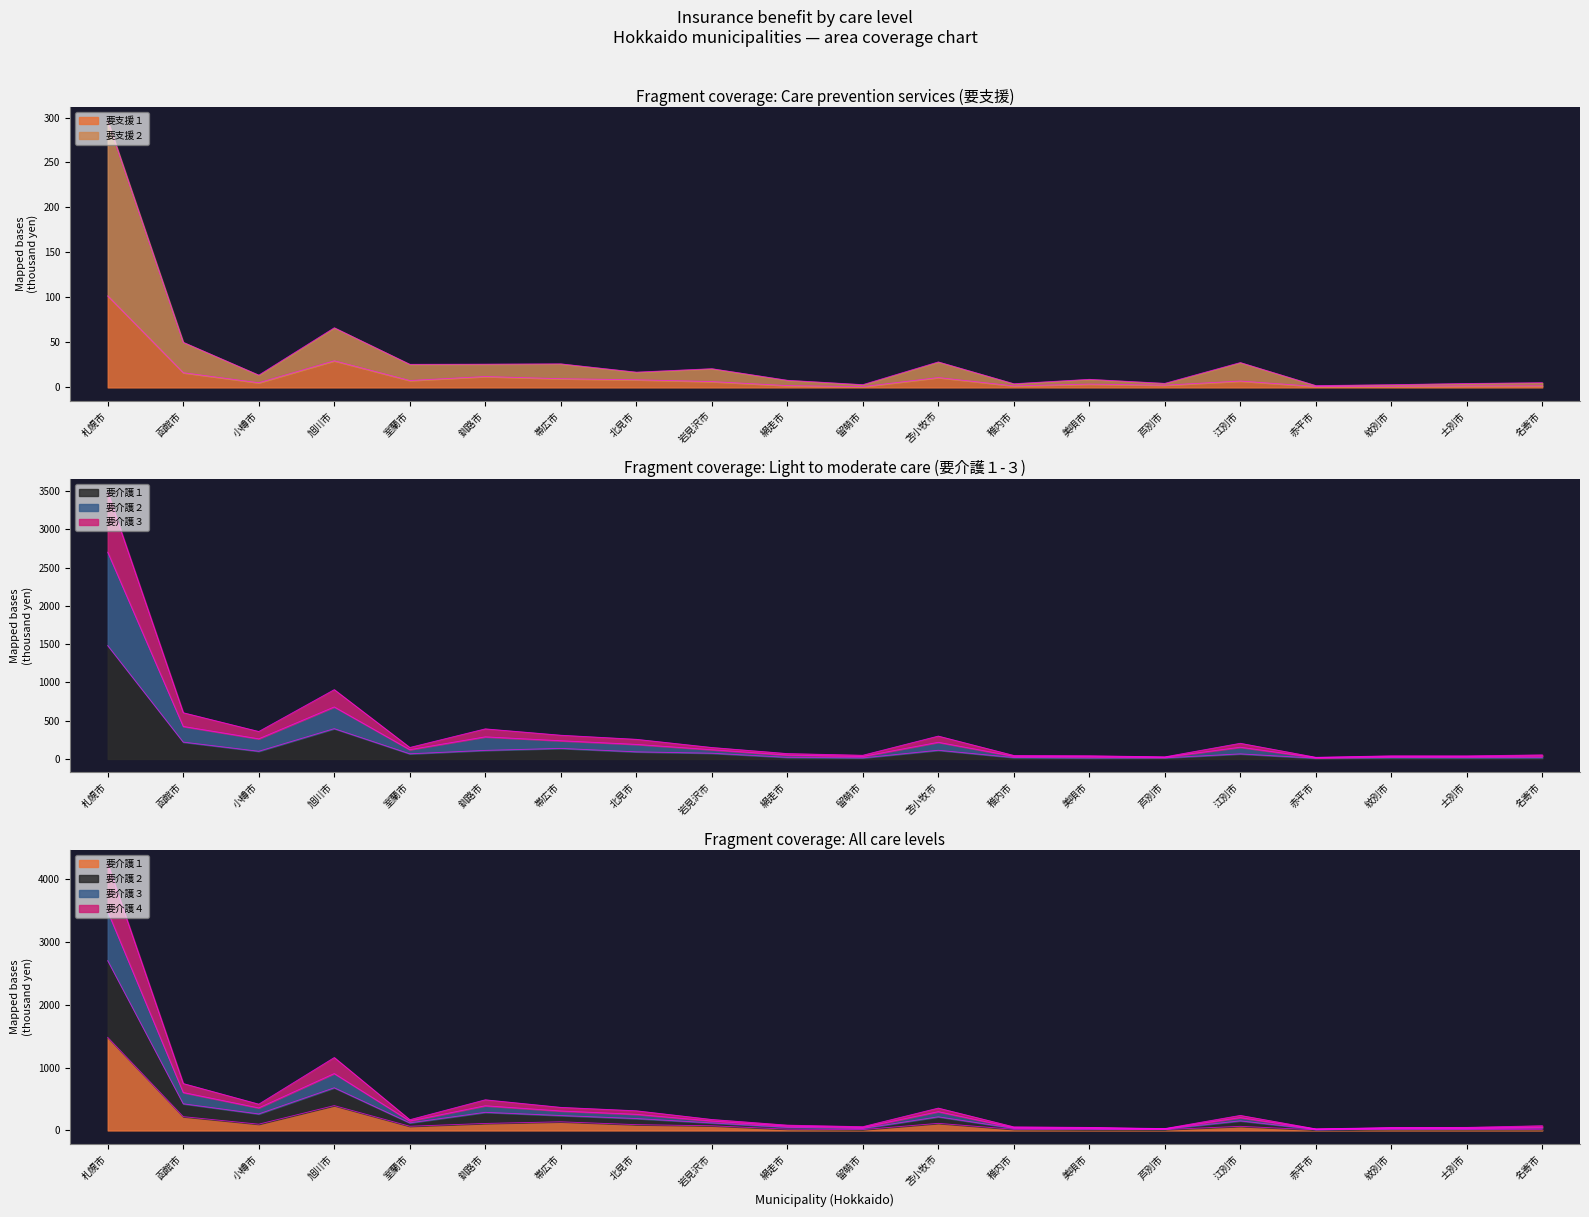

What is the maximum value for 要支援２?

296436.1